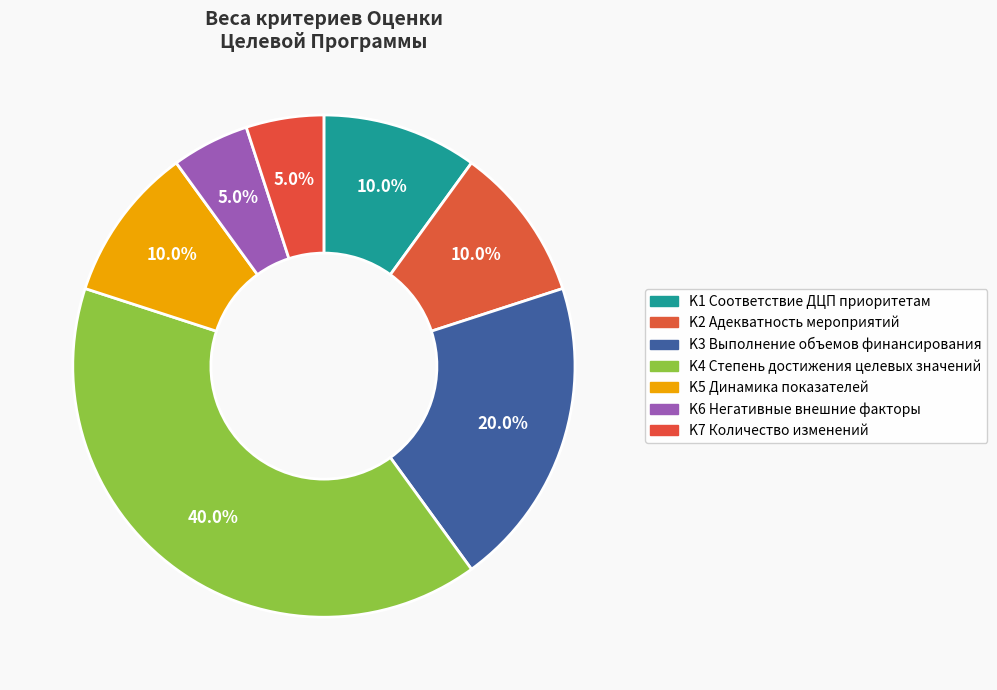

Count the number of slices in the pie.

7